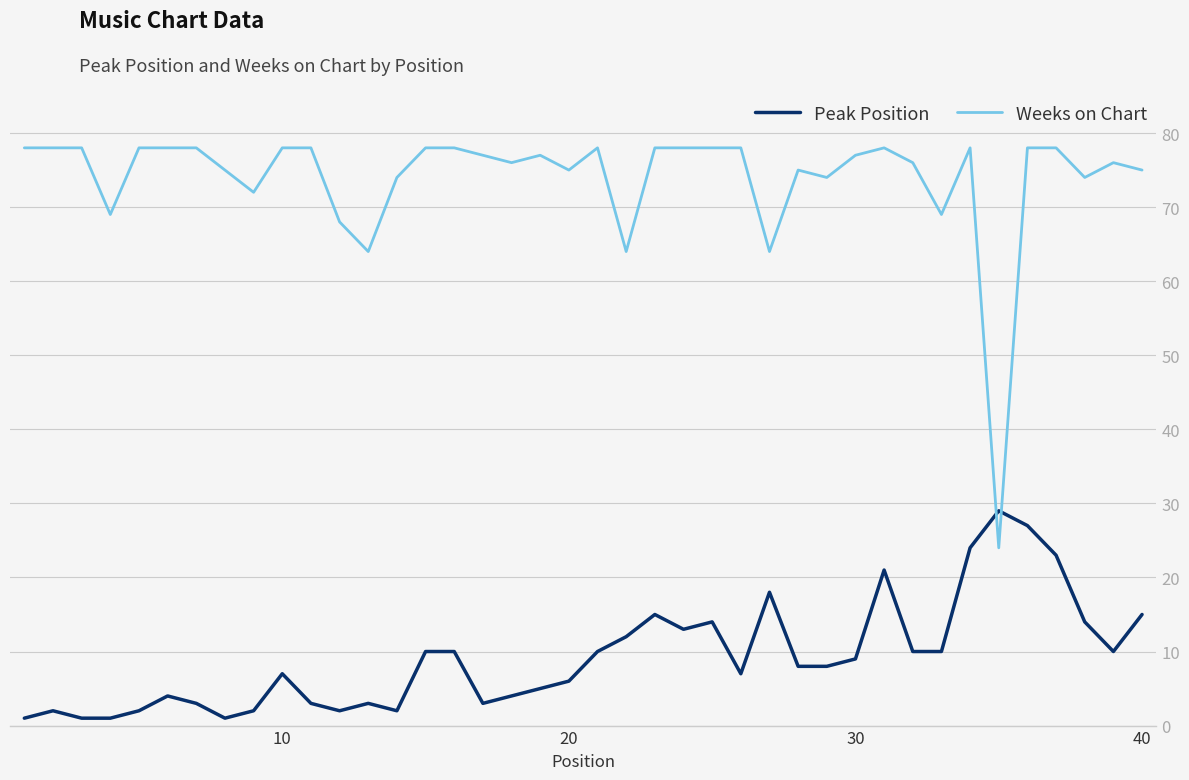

Which series has the largest total across all categories?

Weeks on Chart